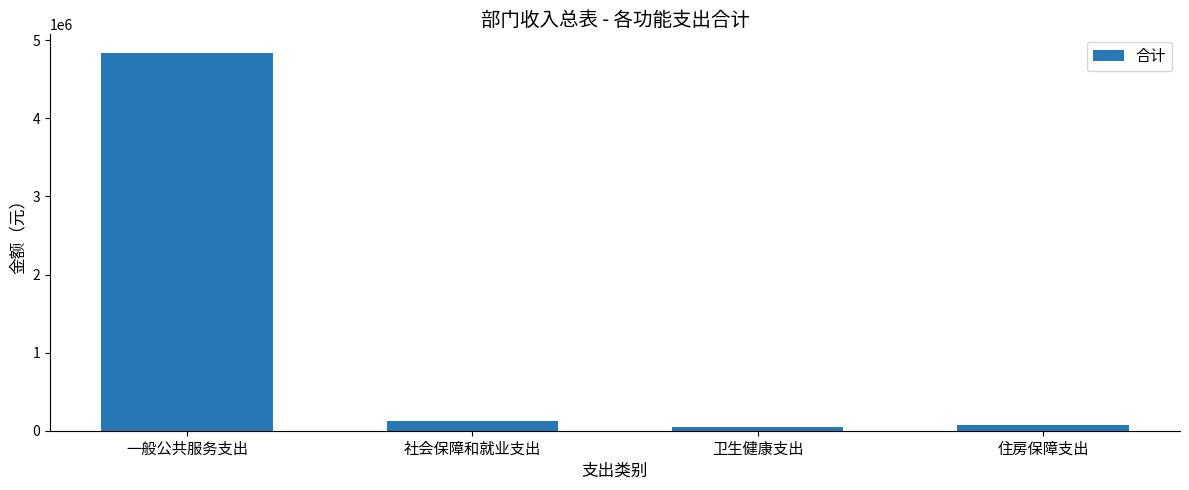

What is the maximum value shown in the chart?

4835247.0